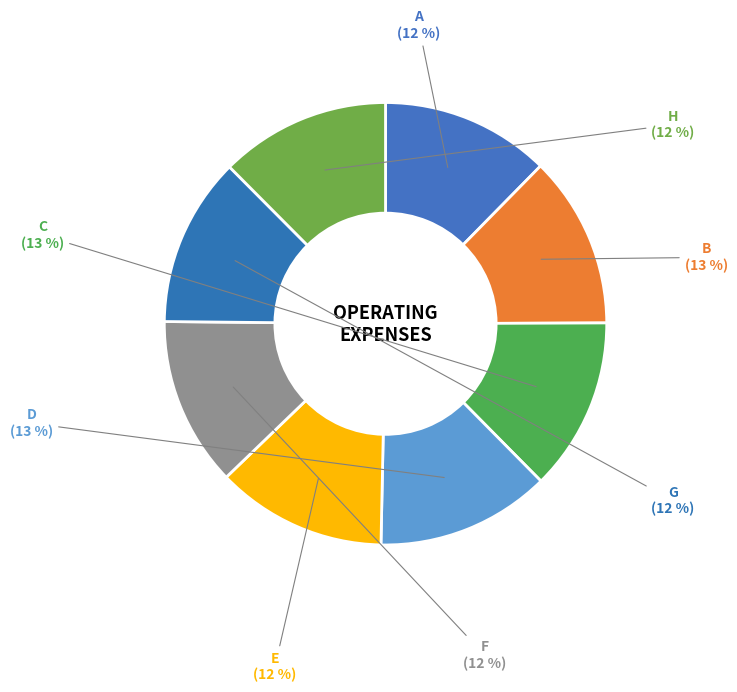

To the nearest percent, what percentage of the pie is D?

13%